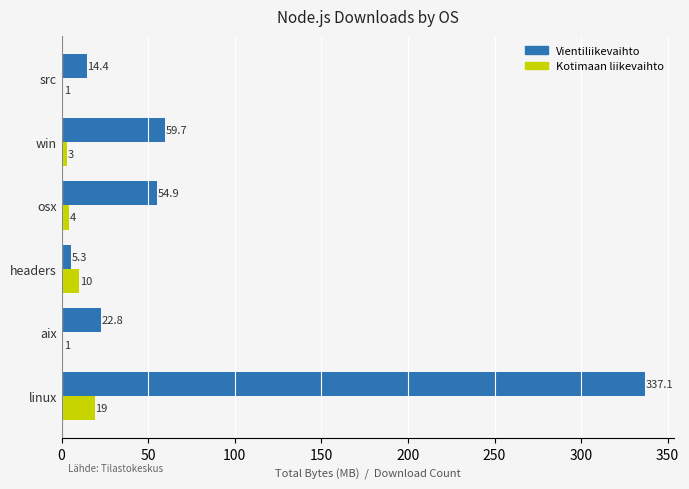

Is it true that Kotimaan liikevaihto equals 4.0 at osx?

True